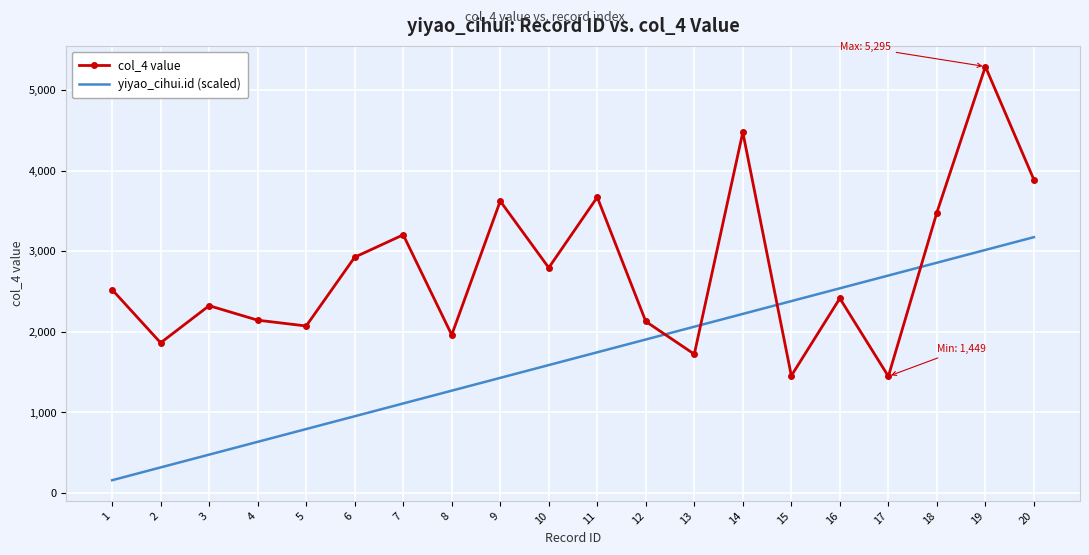

What are all the series names shown in the legend?

col_4 value, yiyao_cihui.id (scaled)